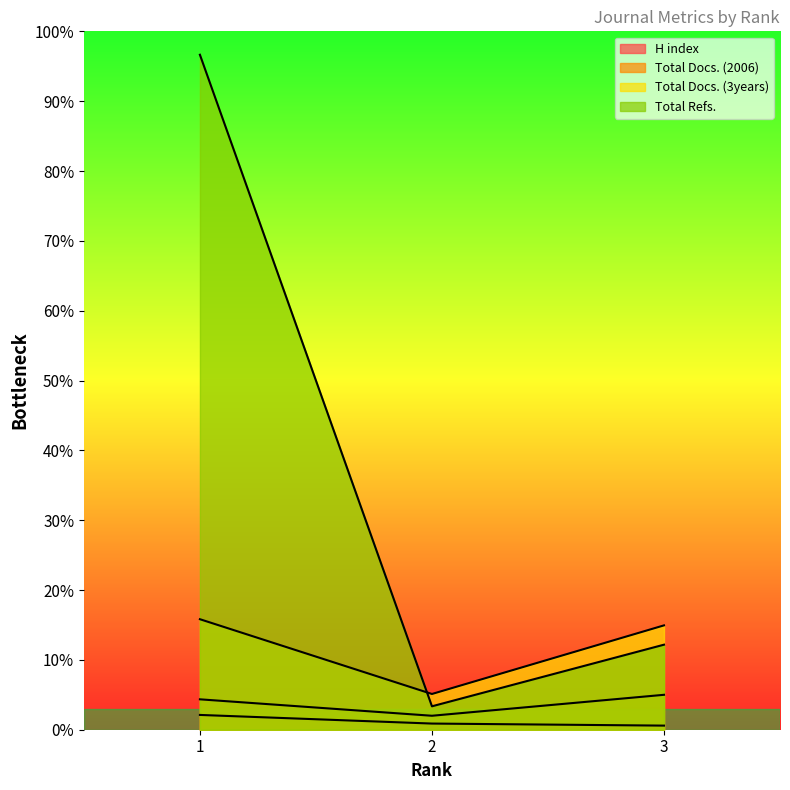

At which label does Total Docs. (2006) first exceed 74?

3